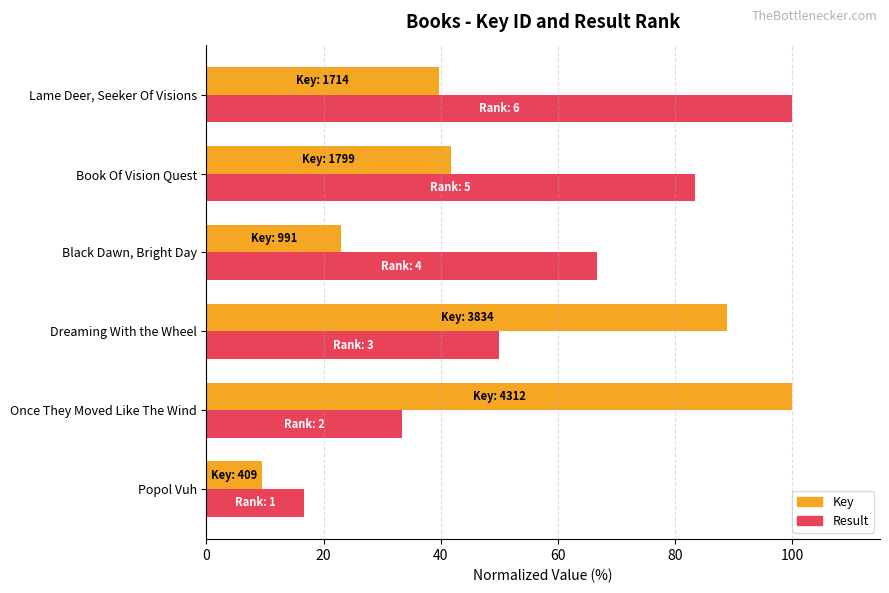

How many categories are shown in the chart?

6